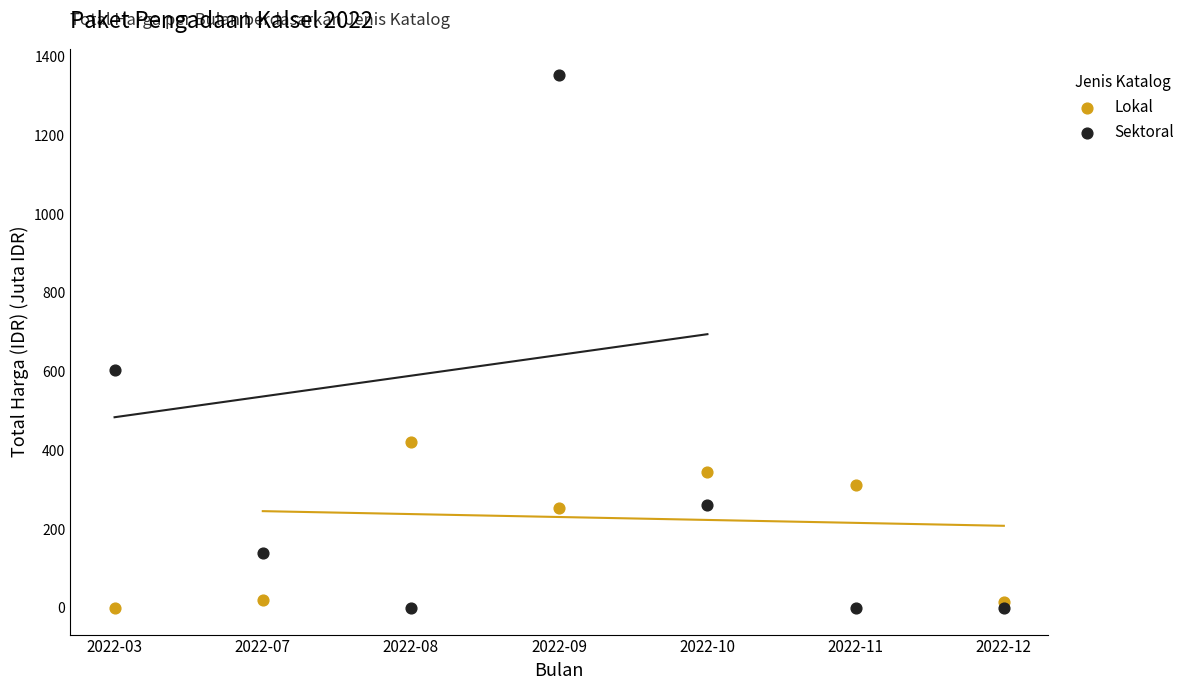

Which series has the widest spread of Y values?

Sektoral